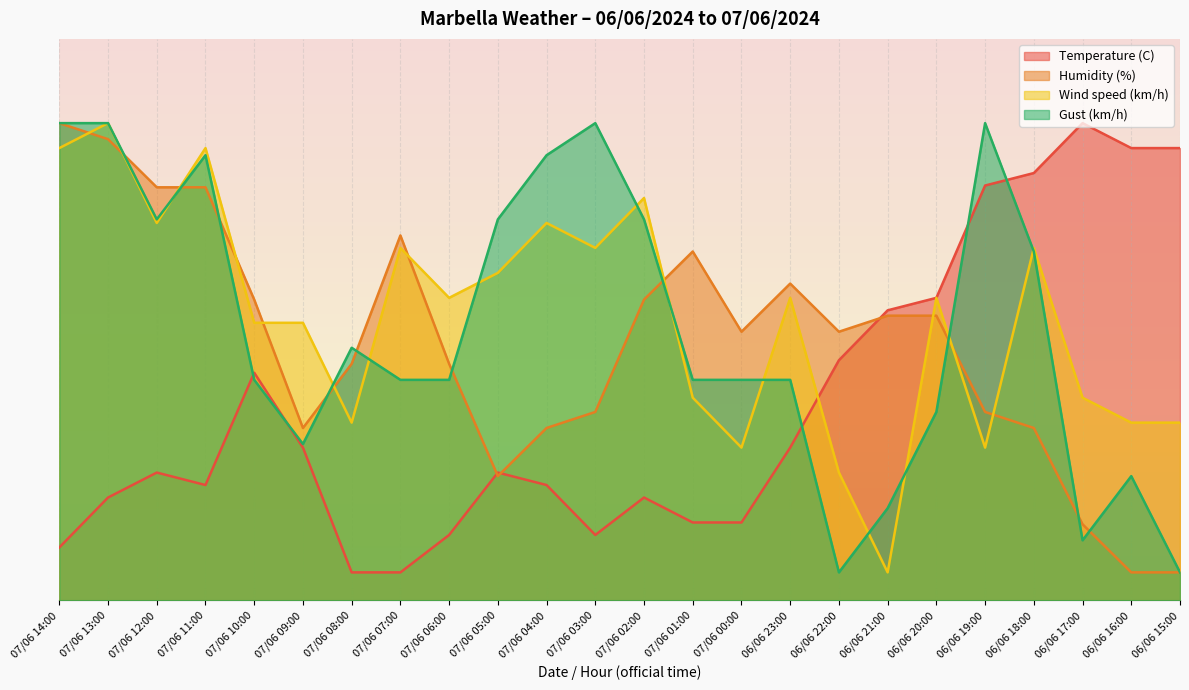

What is the label of the 18th point from the right?

07/06 08:00